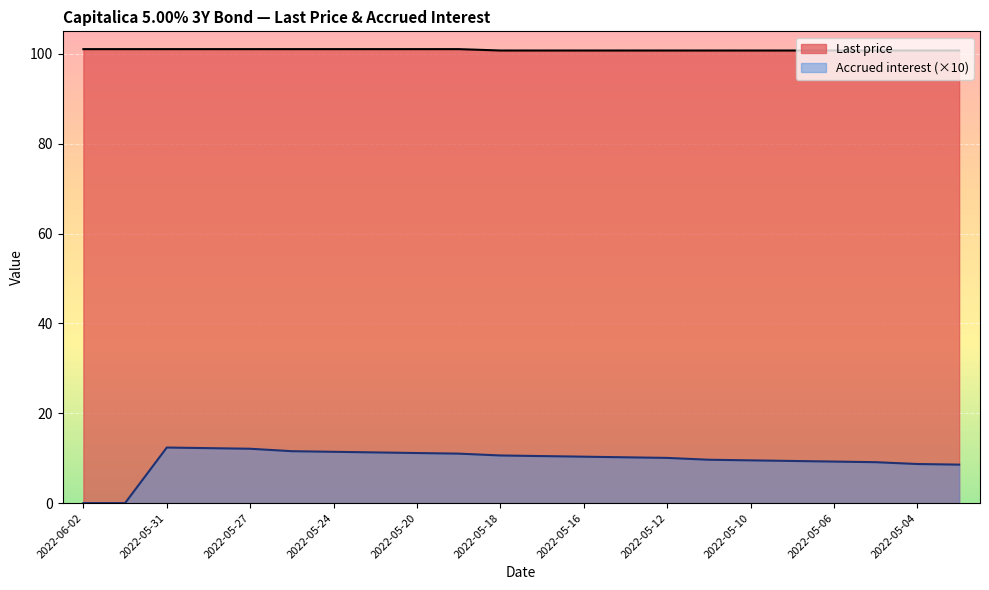

What is the sum of all Last price values?

2219.2